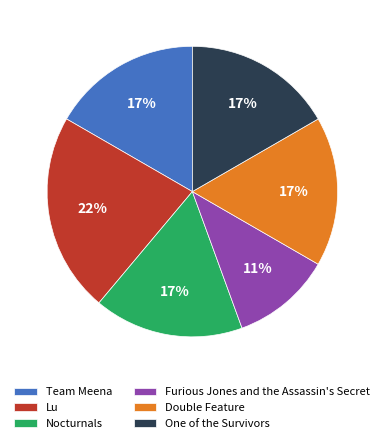

To the nearest percent, what is the average slice percentage?

17%